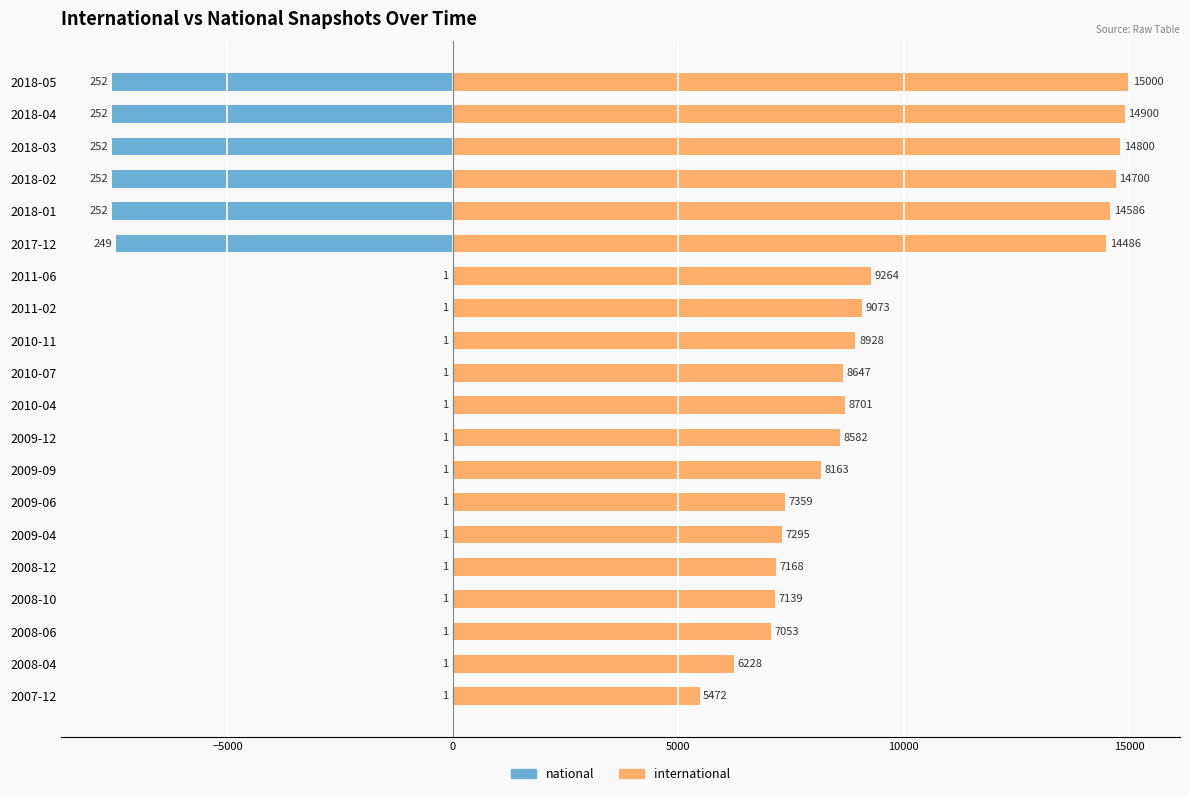

At how many categories does at least one series exceed 13784?

6